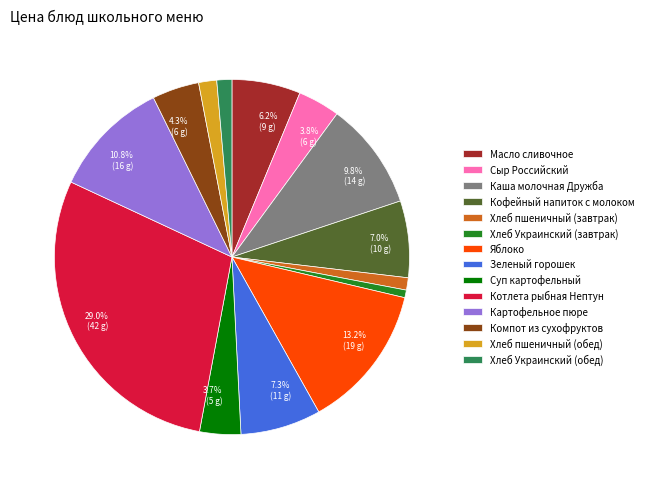

What percentage is the Сыр Российский slice, to the nearest percent?

4%